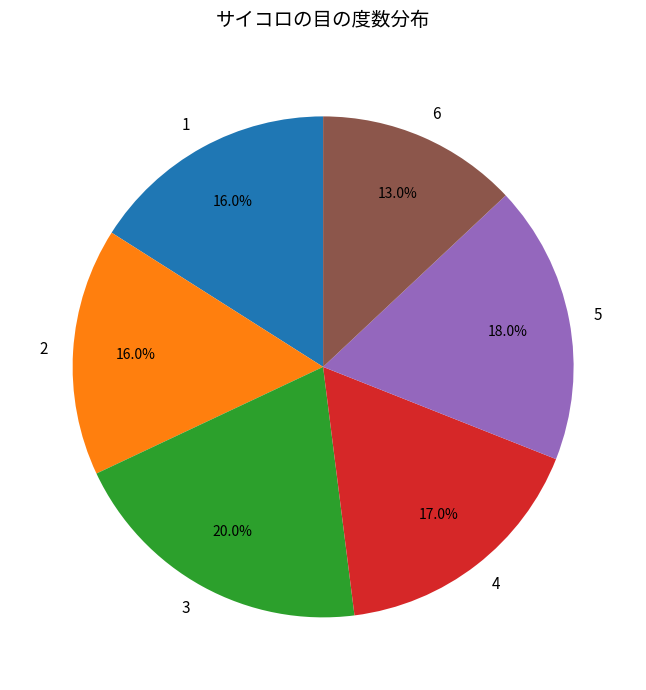

Is there a majority slice in this chart?

No